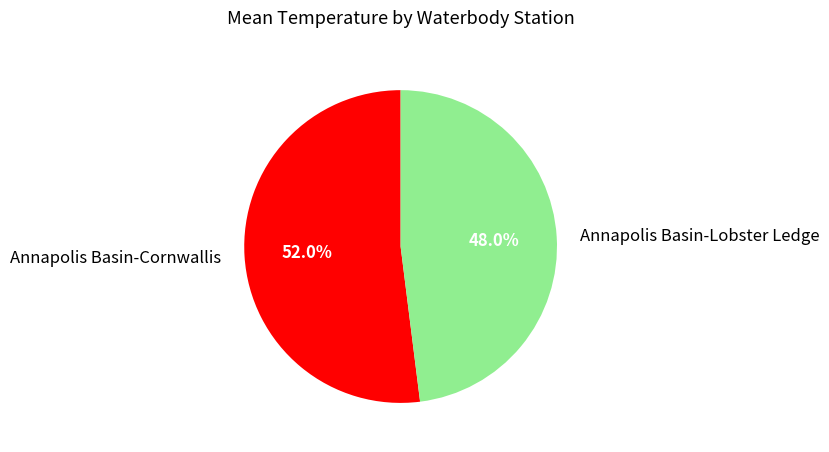

Rank the categories by value from highest to lowest.

Annapolis Basin-Cornwallis, Annapolis Basin-Lobster Ledge